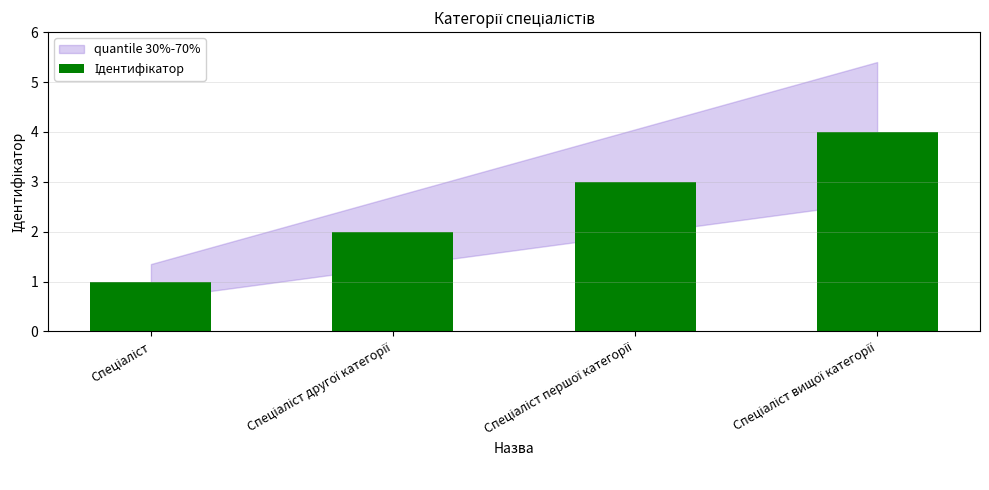

What is the sum of all values?

10